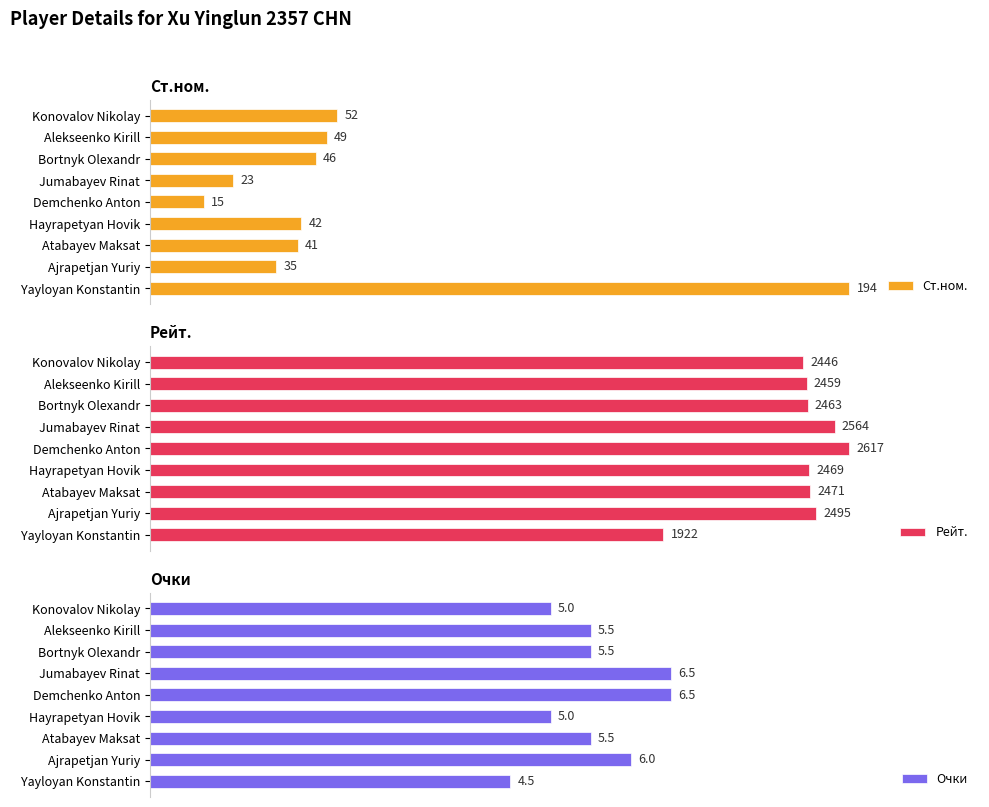

List the labels in order of Рейт. value, smallest first.

Yayloyan Konstantin, Konovalov Nikolay, Alekseenko Kirill, Bortnyk Olexandr, Hayrapetyan Hovik, Atabayev Maksat, Ajrapetjan Yuriy, Jumabayev Rinat, Demchenko Anton